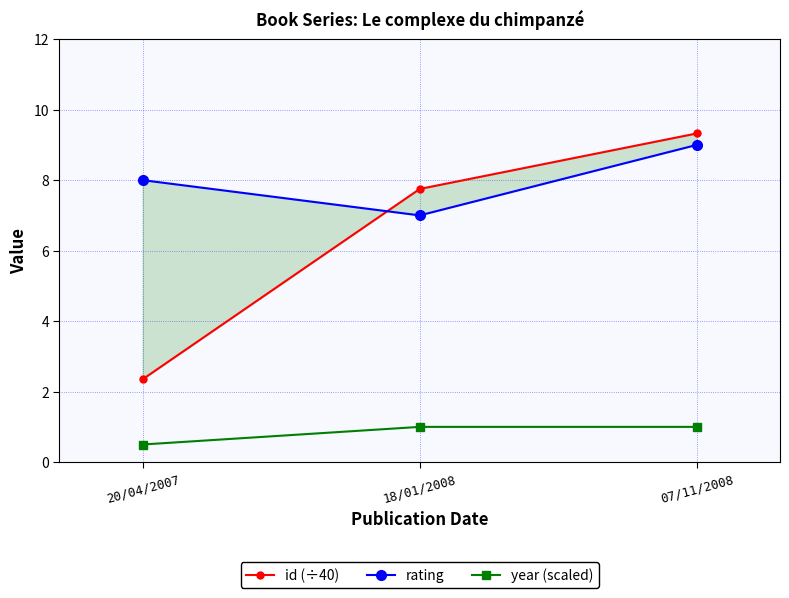

At which category is the sum across all series the highest?

07/11/2008